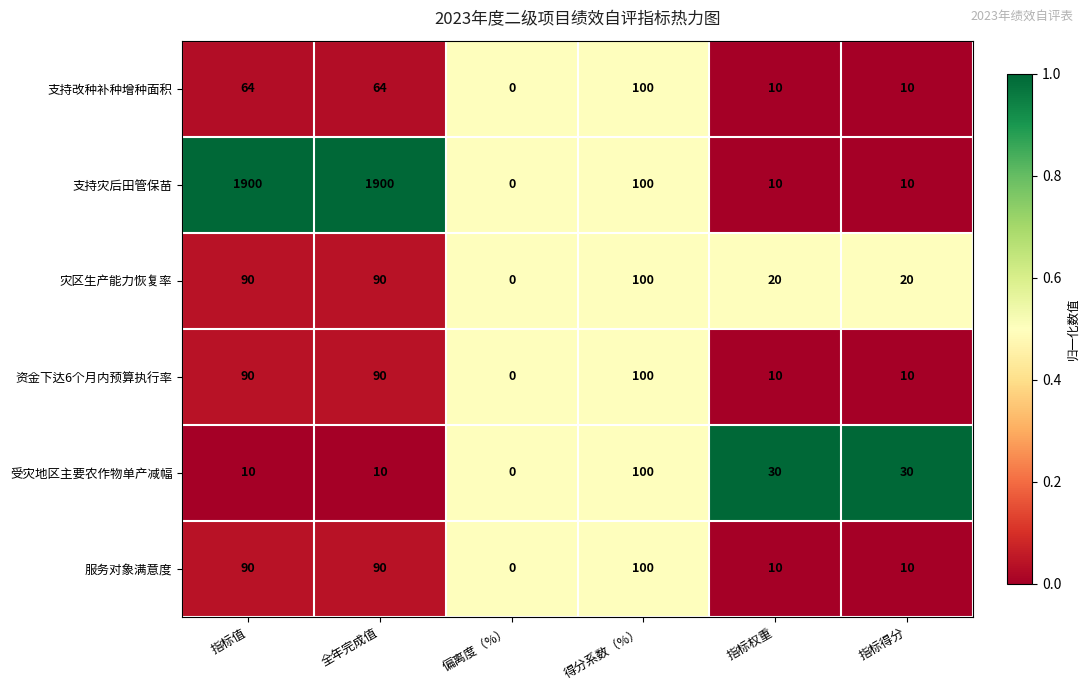

What is the spread (max minus min) of values at 指标得分?

20